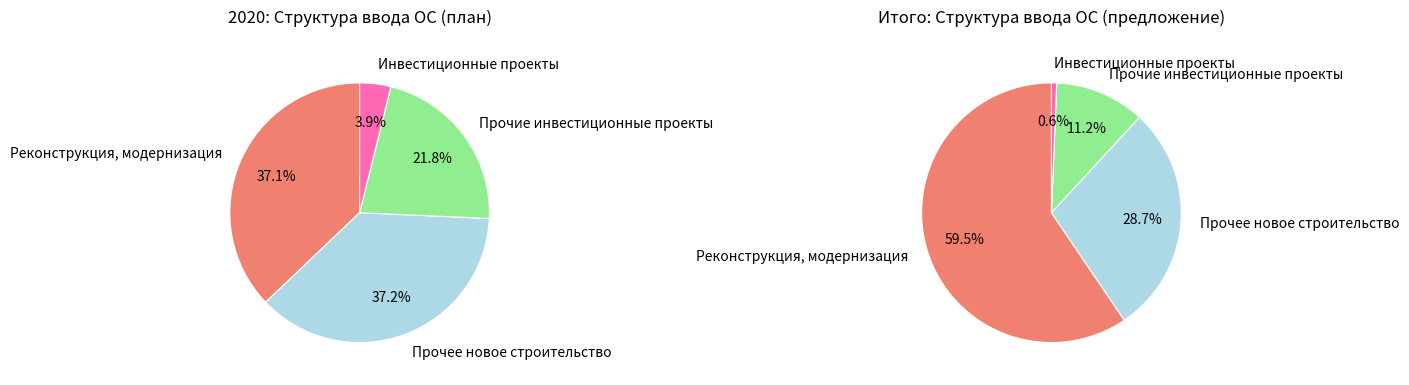

What percentage is NOT represented by Технологическое присоединение?

100.0%